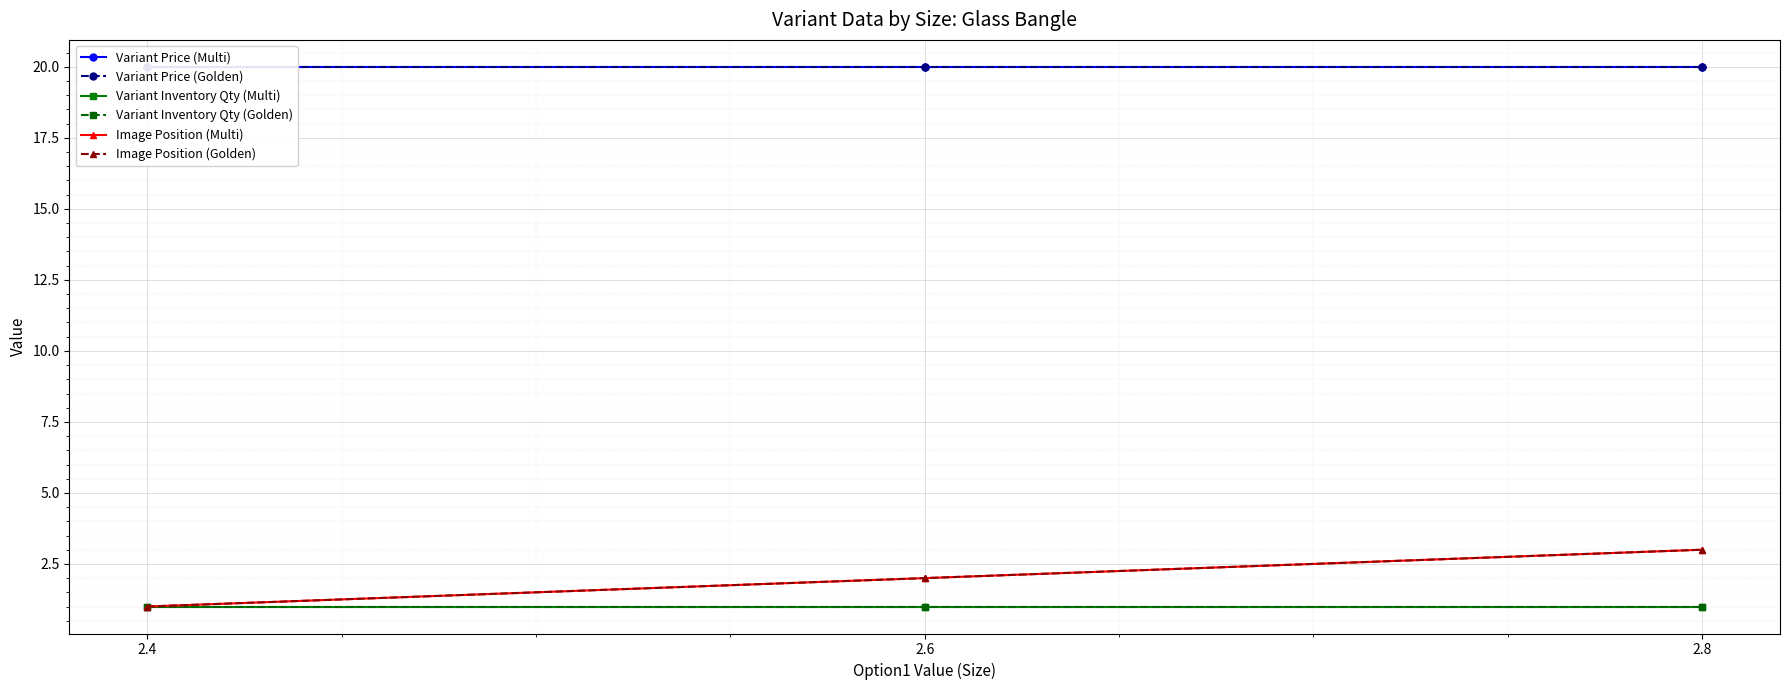

Rank the categories by Variant Price (Golden) value from lowest to highest.

2.4, 2.6, 2.8